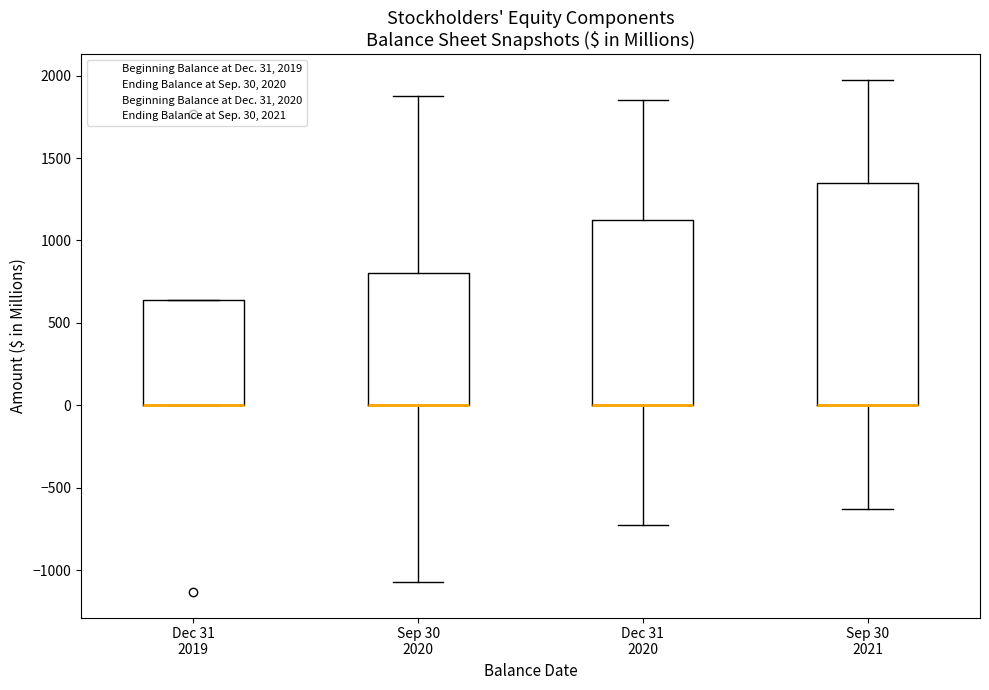

Reading left to right, read every box against the y-axis: the position of its median line, the range the box covers, and the ends of its whiskers. The values are not printed on the chart, so give them approximately, as read against the axis.

Dec 31 2019: median 0 (drawn on the box's lower edge), box 0 to 650, whiskers 0 to 650
Sep 30 2020: median 0 (drawn on the box's lower edge), box 0 to 800, whiskers -1050 to 1850
Dec 31 2020: median 0 (drawn on the box's lower edge), box 0 to 1150, whiskers -750 to 1850
Sep 30 2021: median 0 (drawn on the box's lower edge), box 0 to 1350, whiskers -650 to 1950